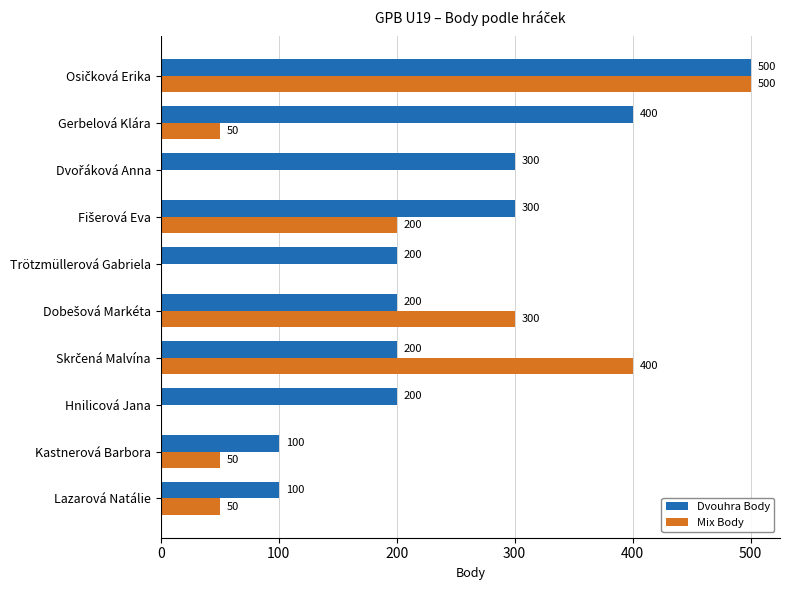

What is the greatest value displayed?

500